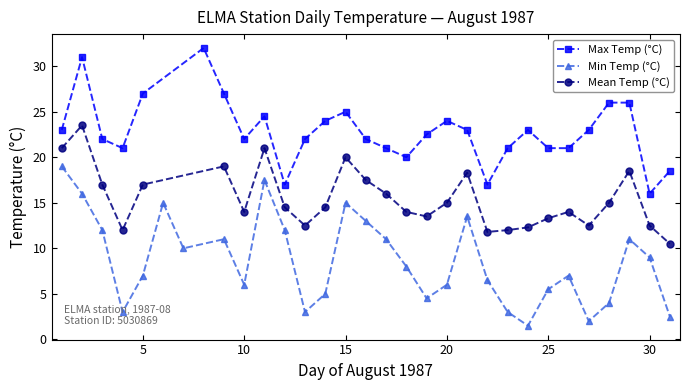

What is the maximum value for Max Temp (°C)?

32.0